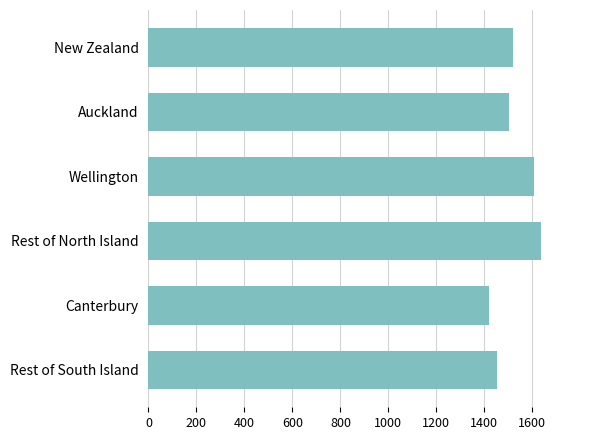

Are the bars grouped side by side (vs. stacked)?

No